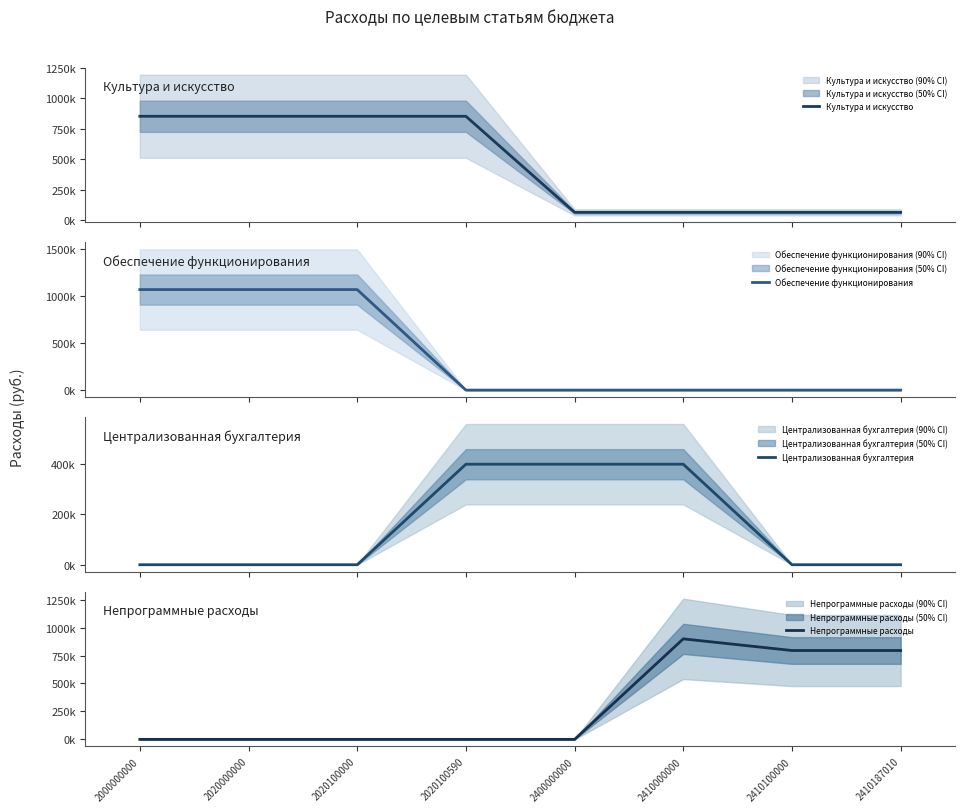

Between 2000000000 and 2410187010, which series saw the biggest shift?

Обеспечение функционирования